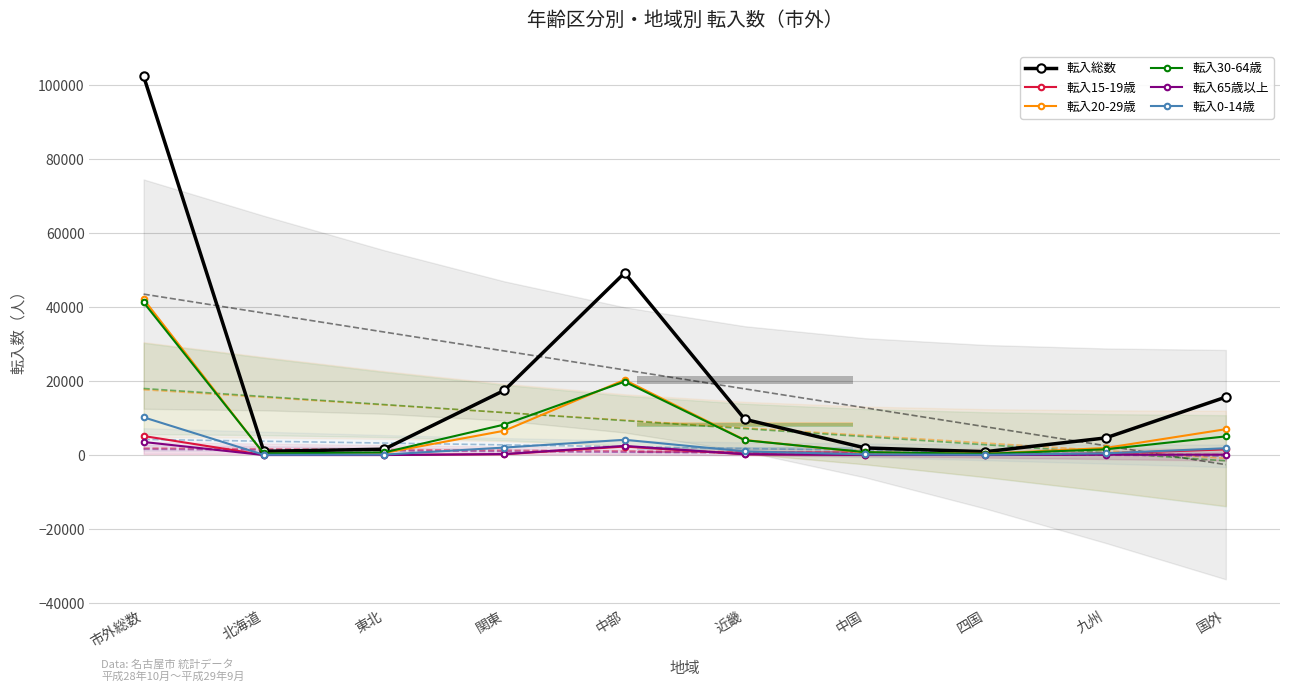

What is the lowest value of the 転入総数 series?

947